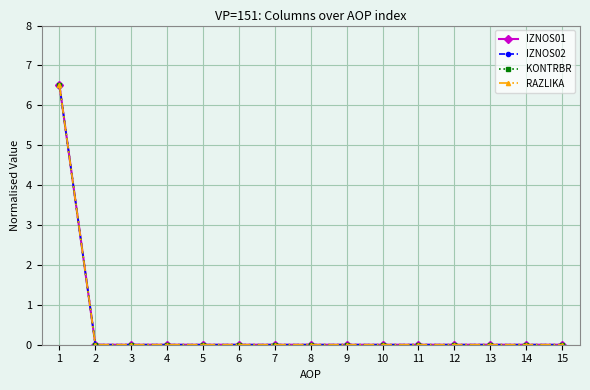

Is this an area chart (filled region under the line)?

No